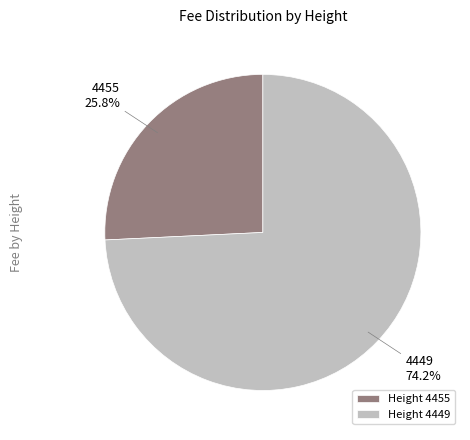

What is the total percentage of 4449 and 4455?

100.0%